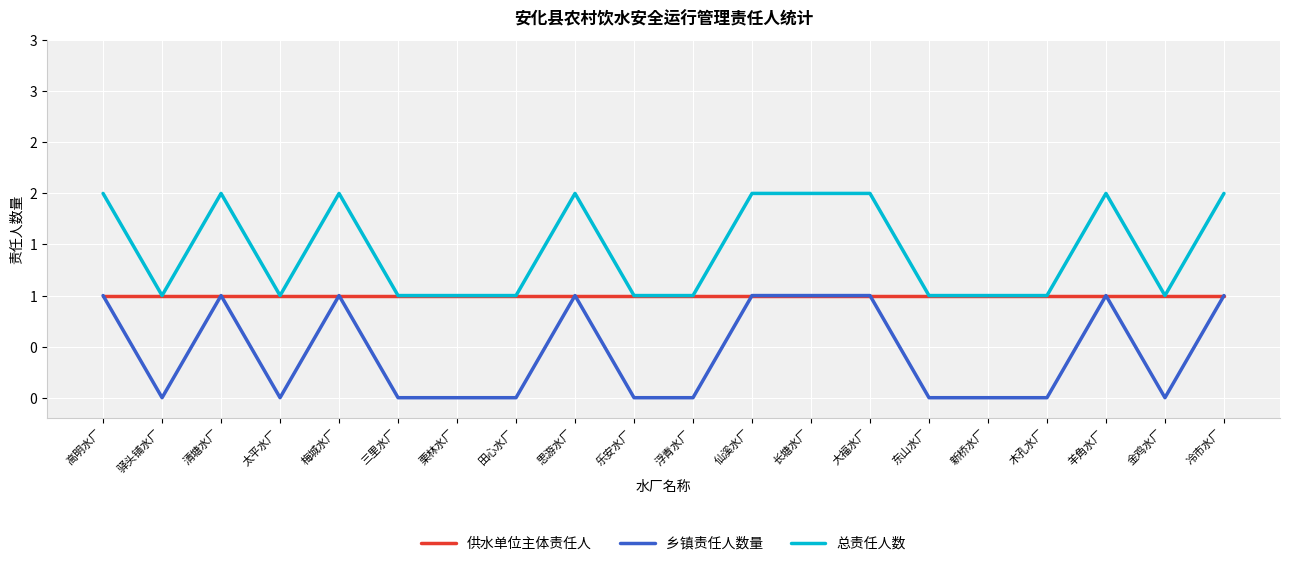

What is the total value across all series at 太平水厂?

2